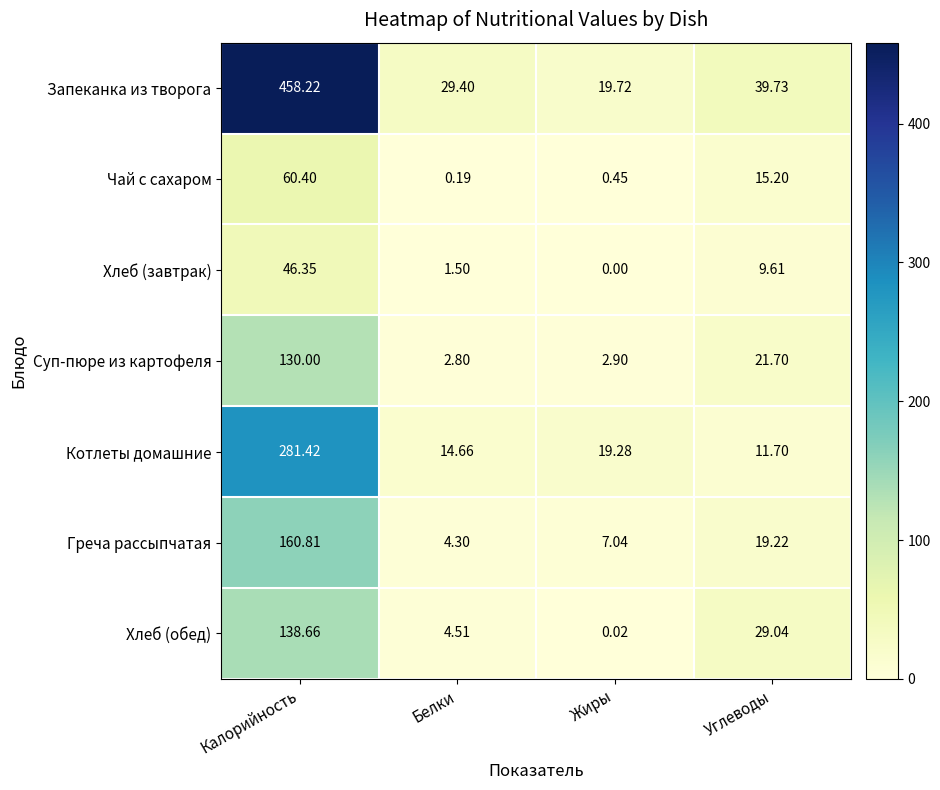

At how many categories does at least one series exceed 238?

1